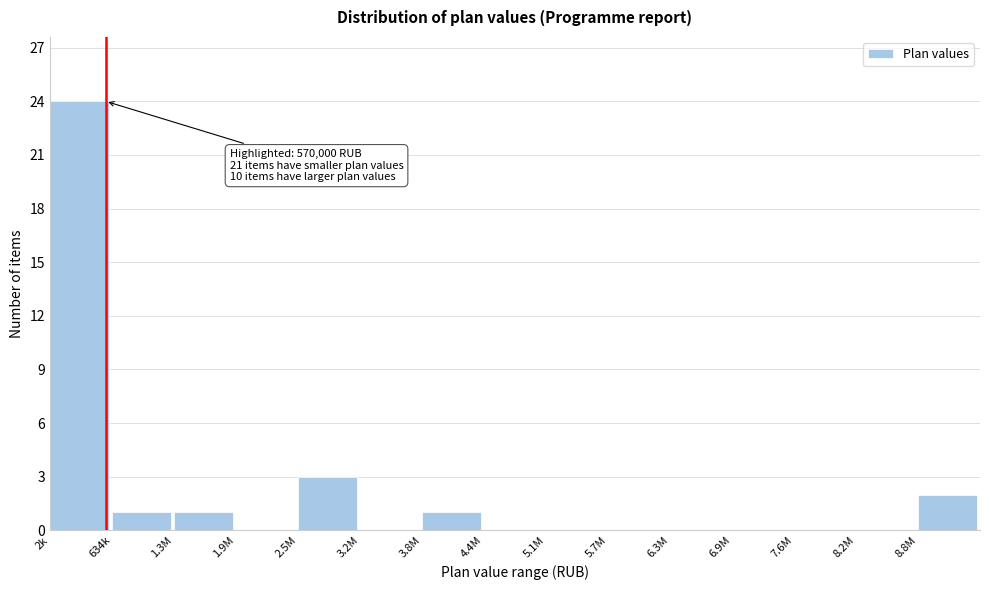

Reading left to right, extract all data points from this chart.

2k=24	634k=1	1.3M=1	1.9M=0	2.5M=3	3.2M=0	3.8M=1	4.4M=0	5.1M=0	5.7M=0	6.3M=0	6.9M=0	7.6M=0	8.2M=0	8.8M=2